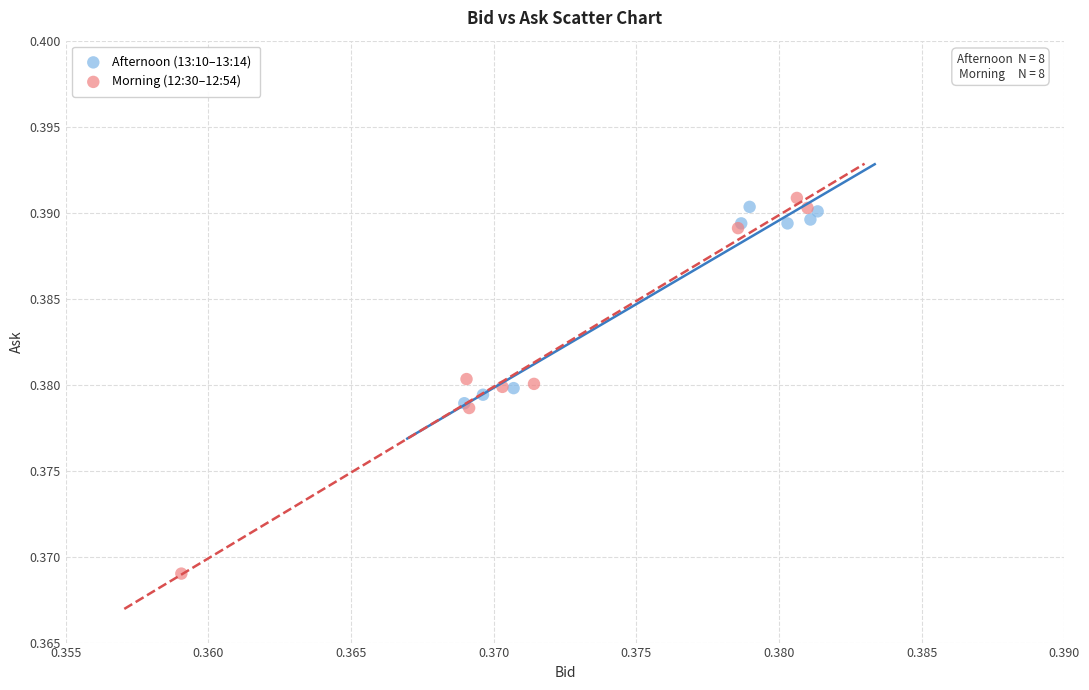

Which series has the widest spread of Y values?

Morning (12:30–12:54)